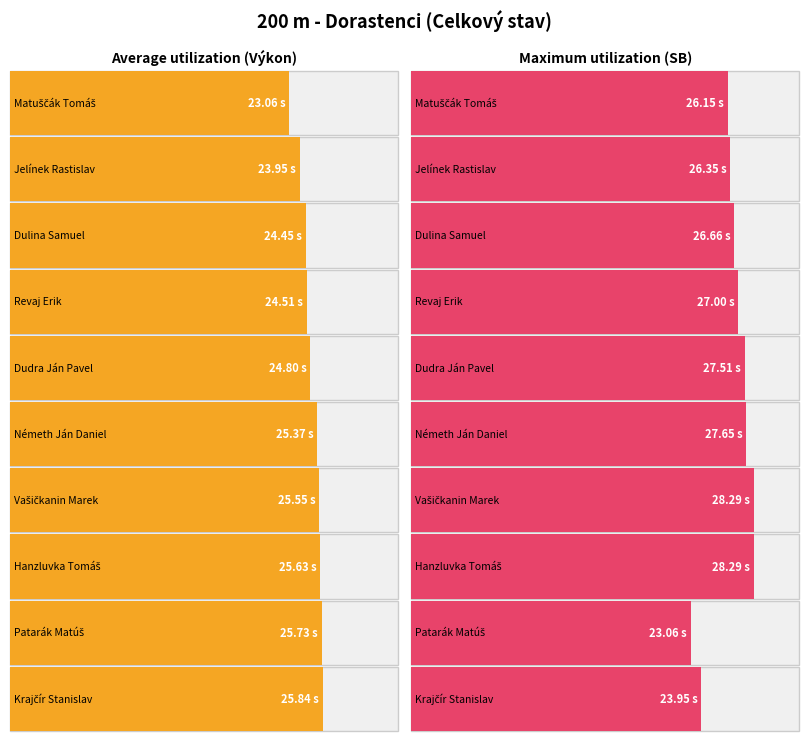

Between Vašičkanin Marek and Hanzluvka Tomáš, which is larger?

Hanzluvka Tomáš